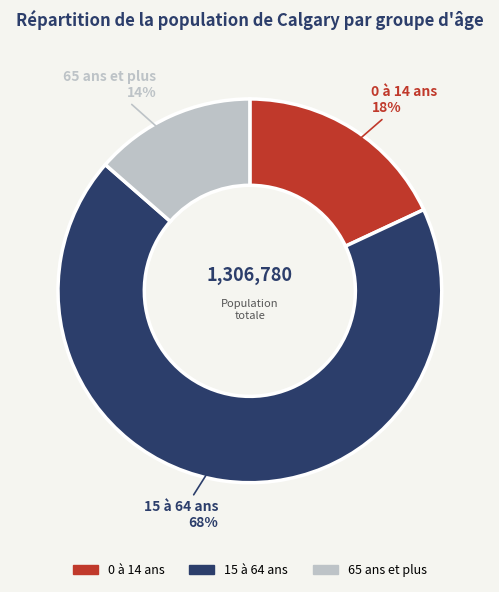

To the nearest percent, what is the difference between the 0 à 14 ans and 65 ans et plus slice percentages?

4%